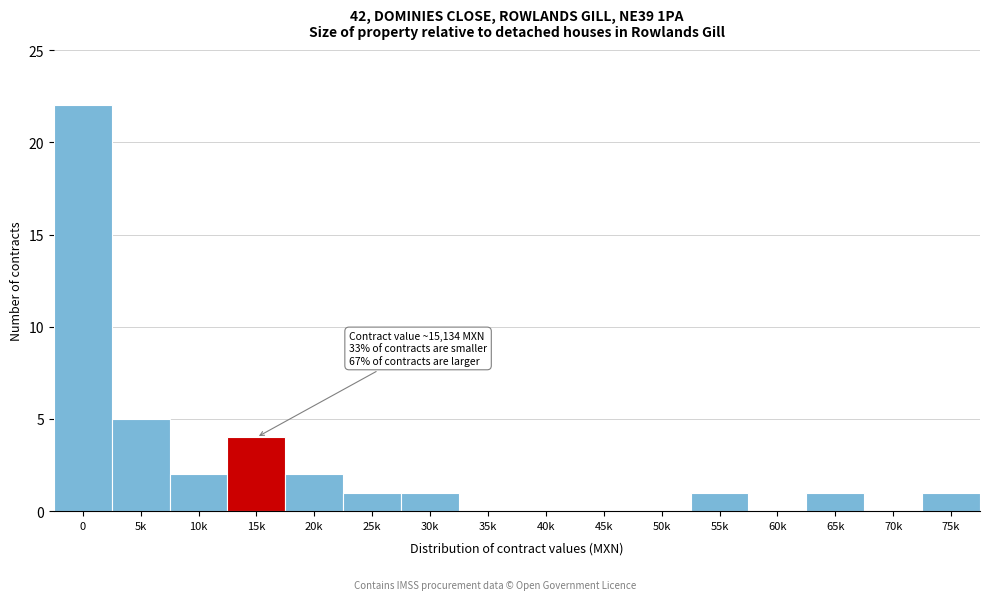

Reading right to left, transcribe all the data shown in this chart.

75k=1	70k=0	65k=1	60k=0	55k=1	50k=0	45k=0	40k=0	35k=0	30k=1	25k=1	20k=2	15k=4	10k=2	5k=5	0=22